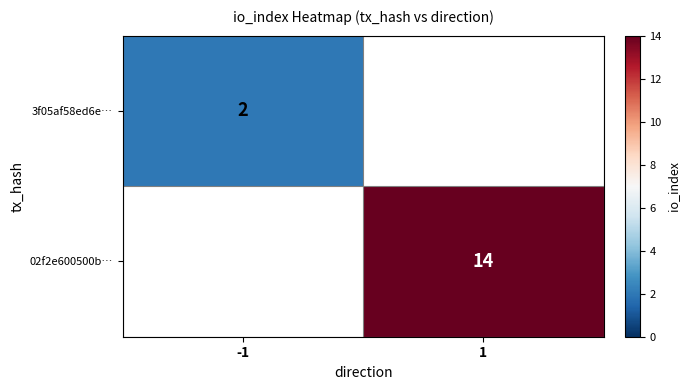

How many data points does each series have?

2